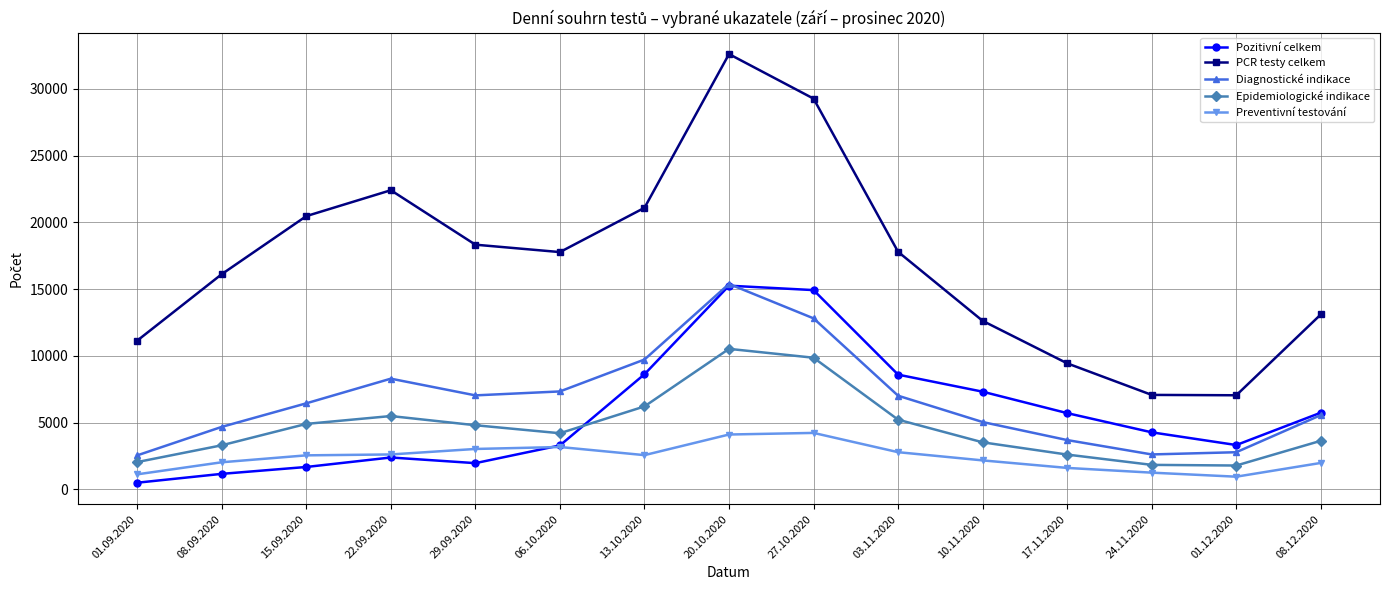

Count the number of categories in the chart.

15